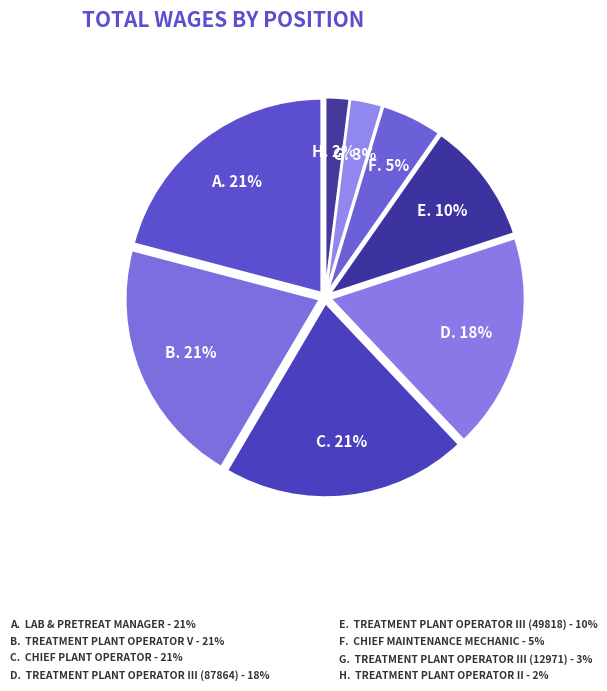

What is the largest slice in the pie chart?

Lab & Pretreat Manager